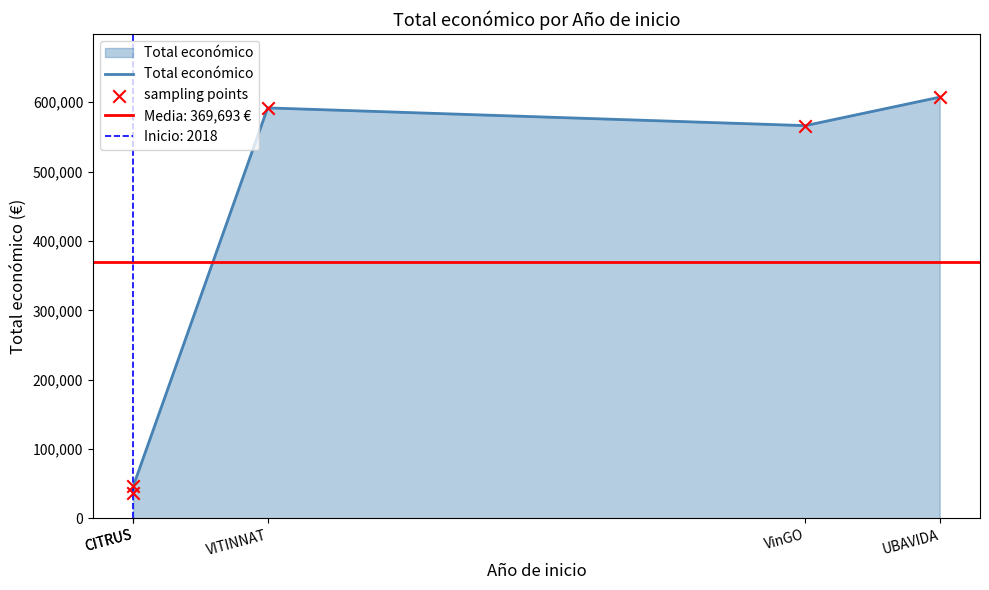

Which series contains the highest Y value?

Total económico